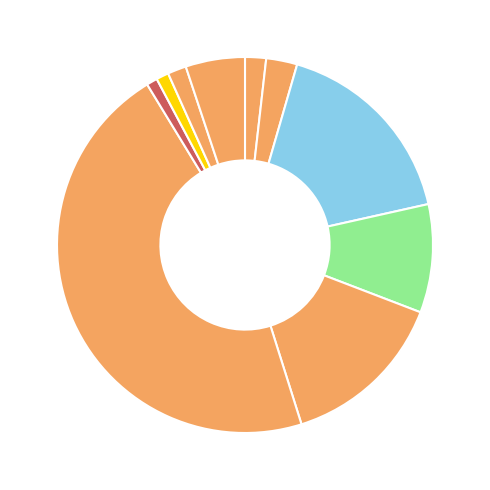

To the nearest percent, what is the difference between the largest and smallest slice percentages?

45%